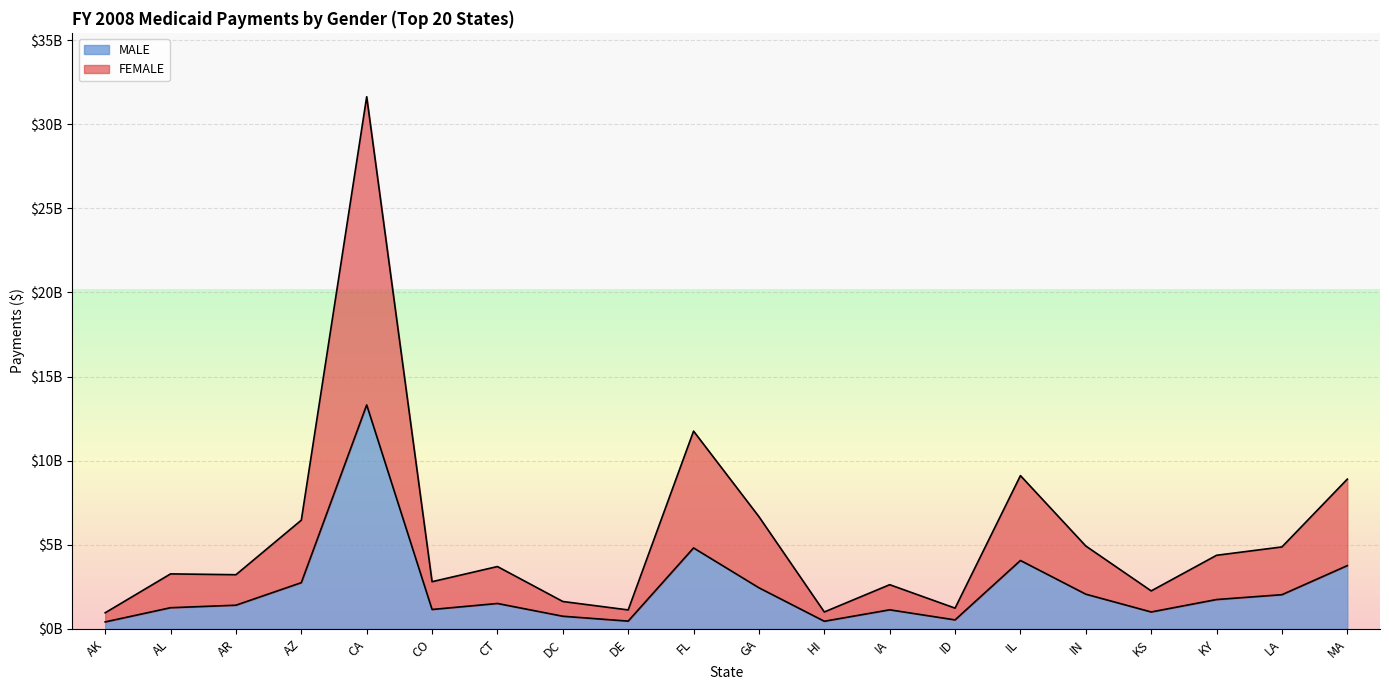

How many values in the MALE series are below 1515571522?

10